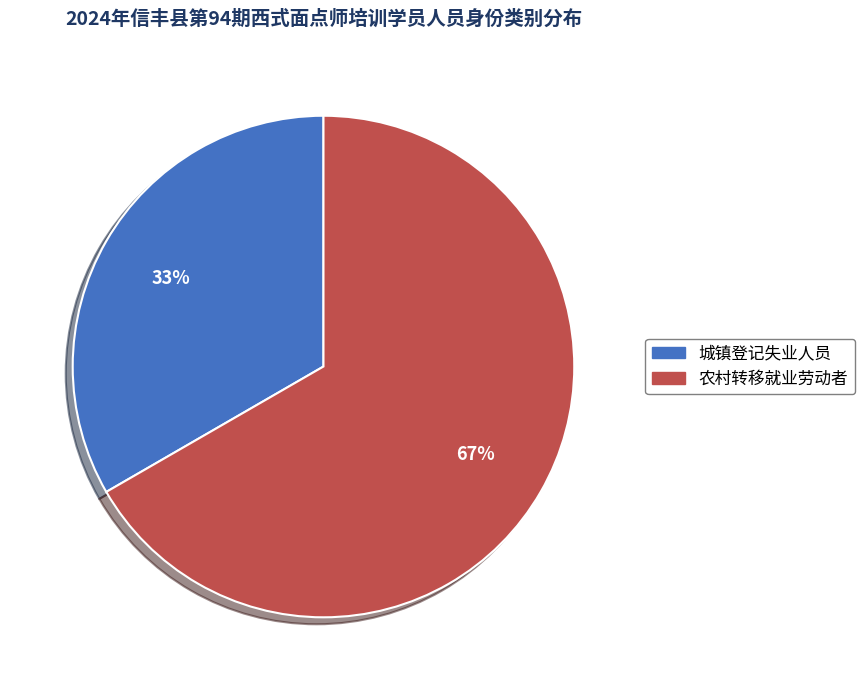

Does any single category account for the majority?

Yes